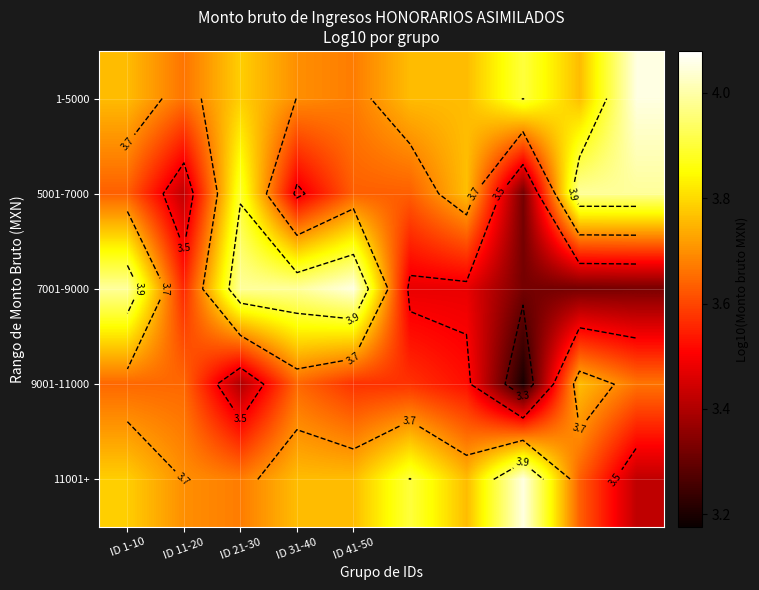

How many 1-5000 values are between 3 and 4?

9